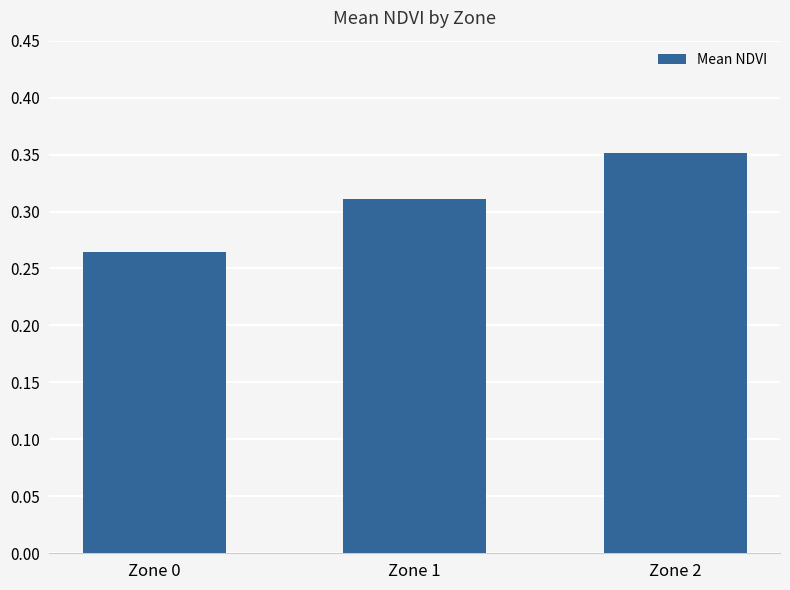

The value at Zone 1 is 0.4. True or false?

False